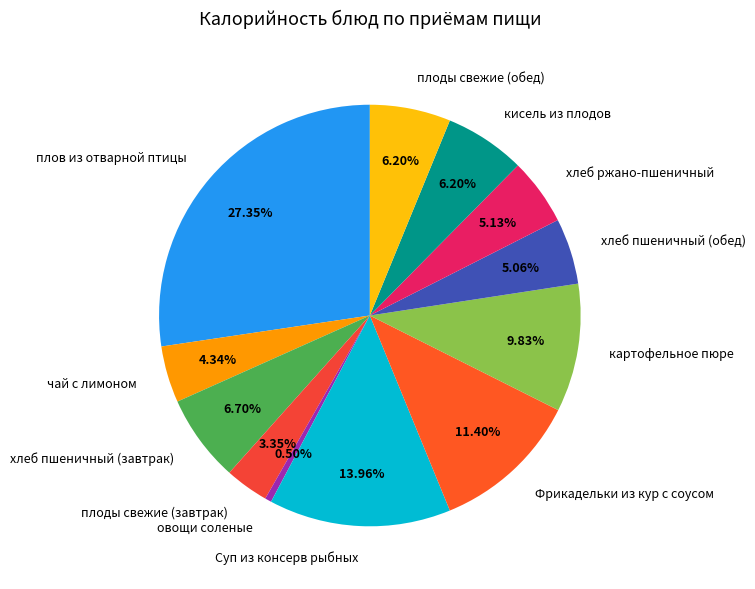

Count the number of slices in the pie.

12